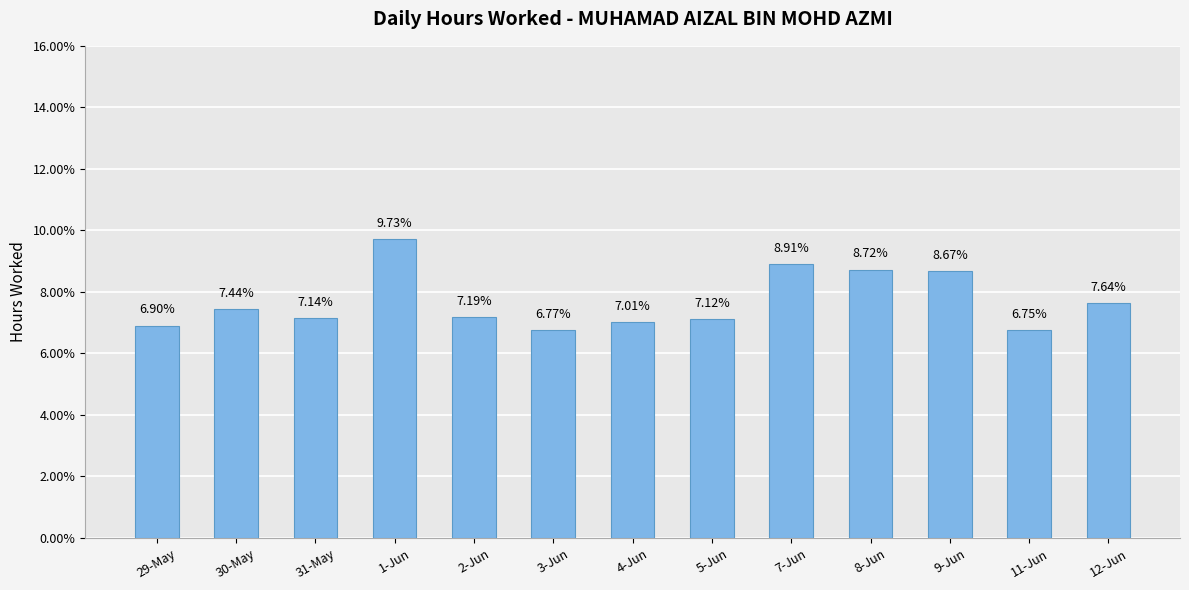

Rank the categories by value from highest to lowest.

1-Jun, 7-Jun, 8-Jun, 9-Jun, 12-Jun, 30-May, 2-Jun, 31-May, 5-Jun, 4-Jun, 29-May, 3-Jun, 11-Jun